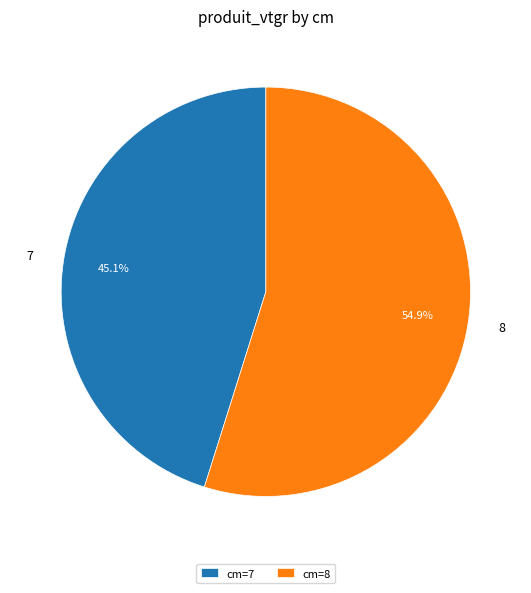

Rank the categories by value from lowest to highest.

7, 8